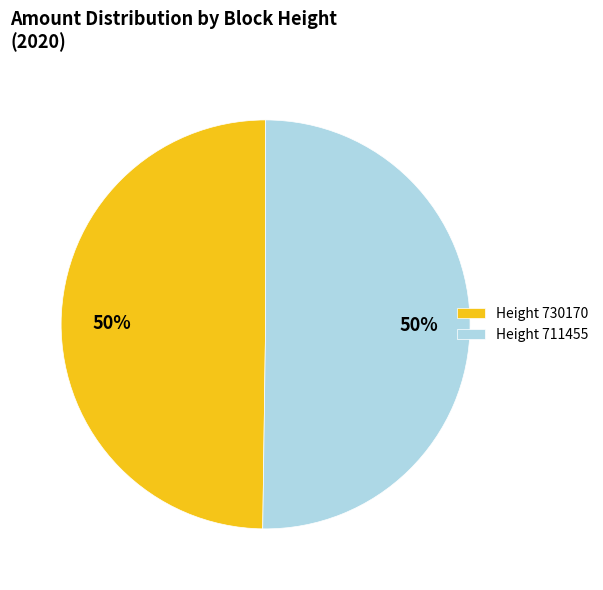

To the nearest percent, what is the combined percentage of Height 711455 and Height 730170?

100%